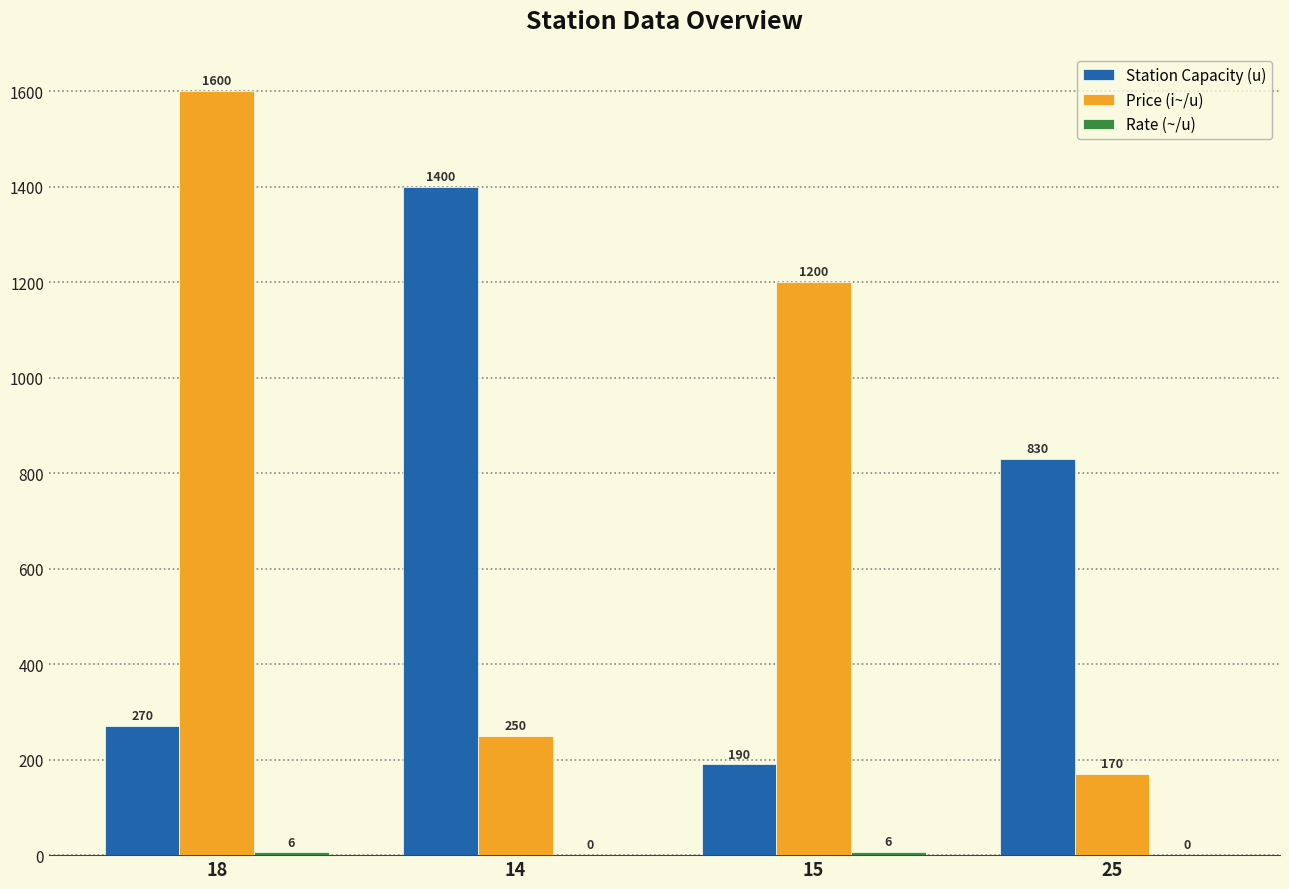

At which label does Station Capacity (u) first exceed 830?

14